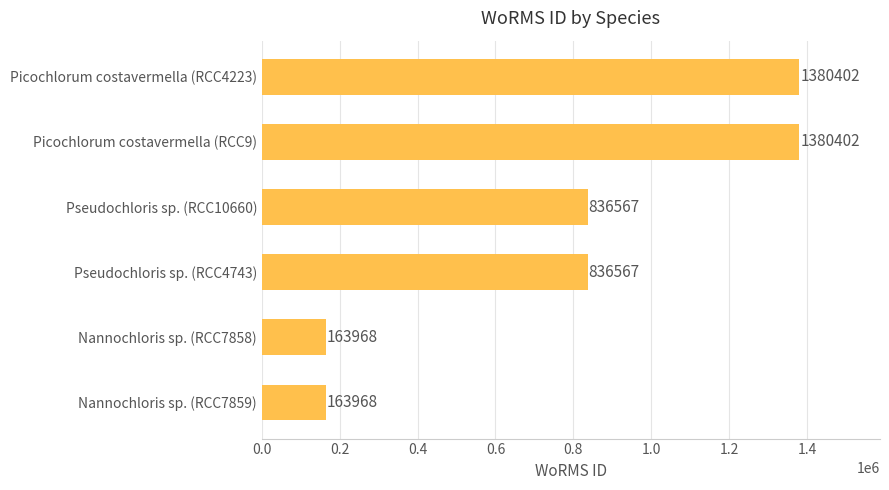

How many bars are there in total?

6